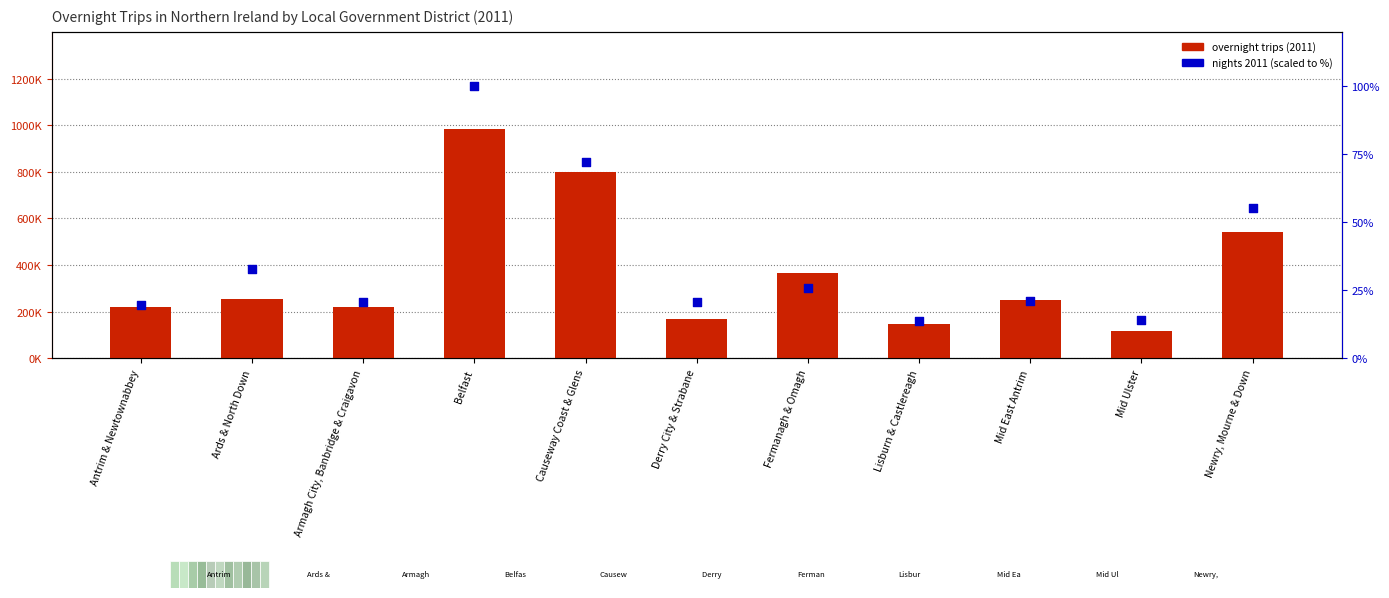

At how many categories does at least one series exceed 1135098?

1